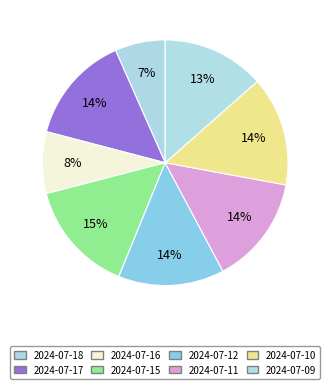

Which slice is the smallest?

2024-07-18